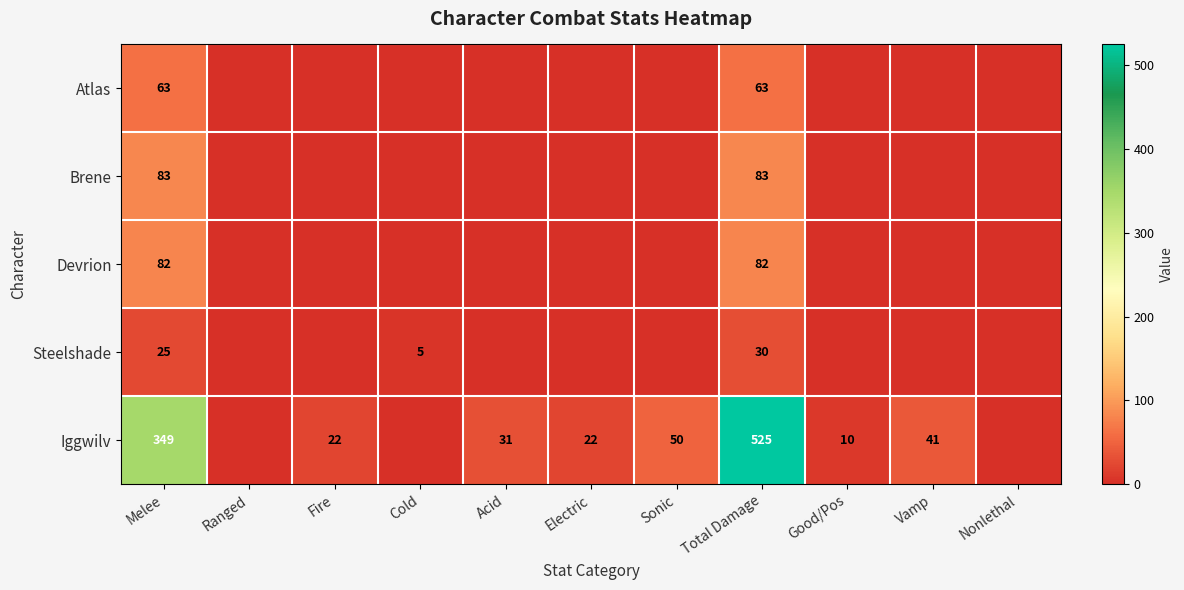

True or false: Brene has a value of 83 at Melee.

True